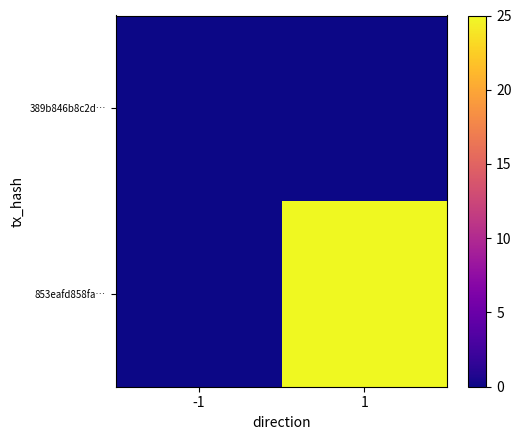

List the series in order of their peak value, highest first.

853eafd858fa…, 389b846b8c2d…